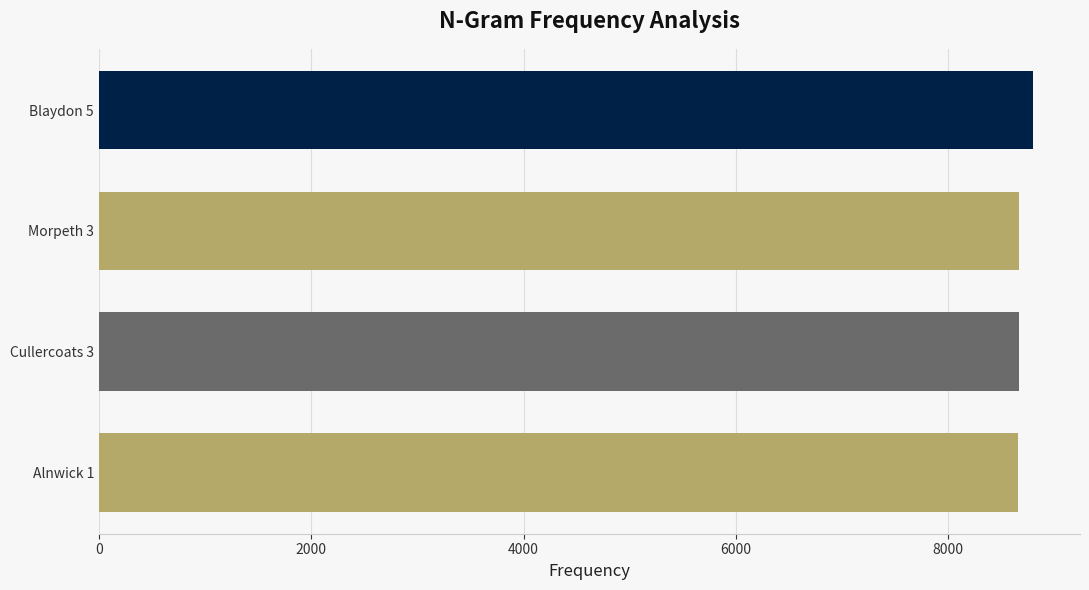

Is it true that the value at Blaydon 5 is 13523?

False